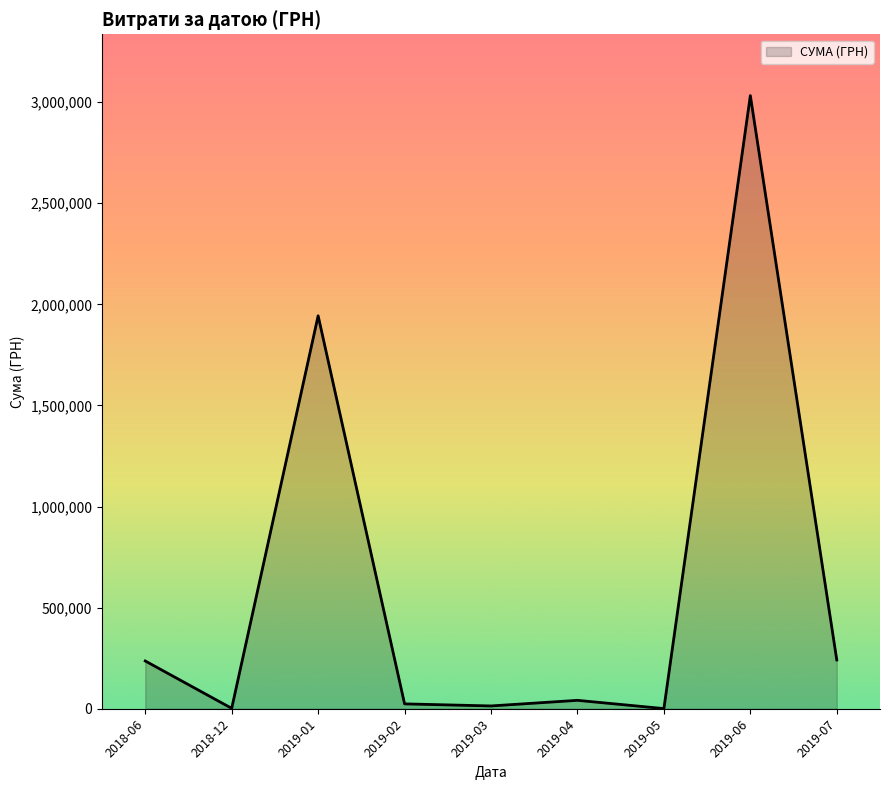

What is the maximum value shown in the chart?

3032049.1